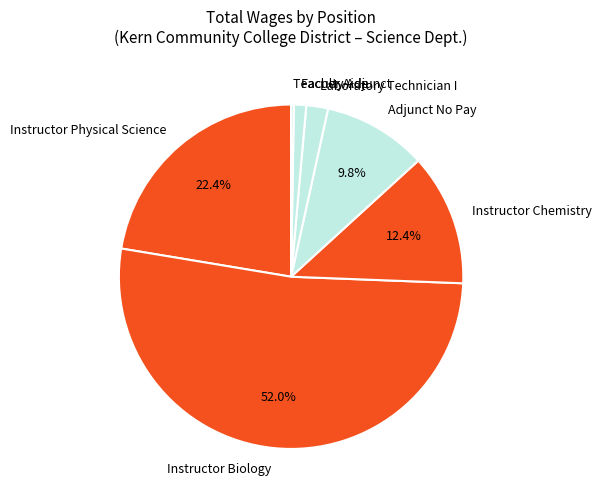

Is the sum of Instructor Physical Science and Instructor Chemistry greater than half?

No